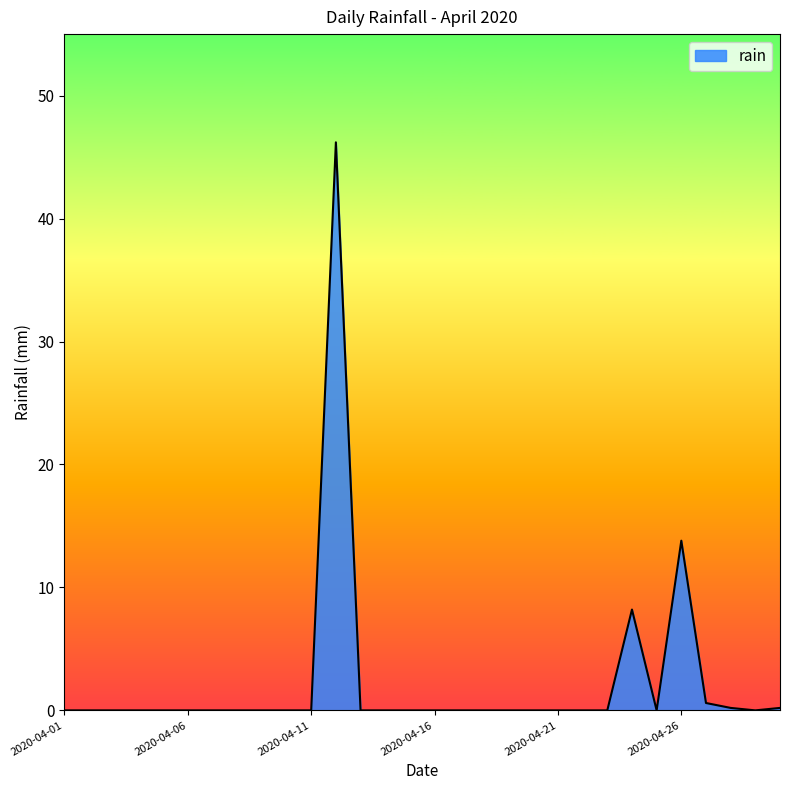

What is the greatest value displayed?

46.2